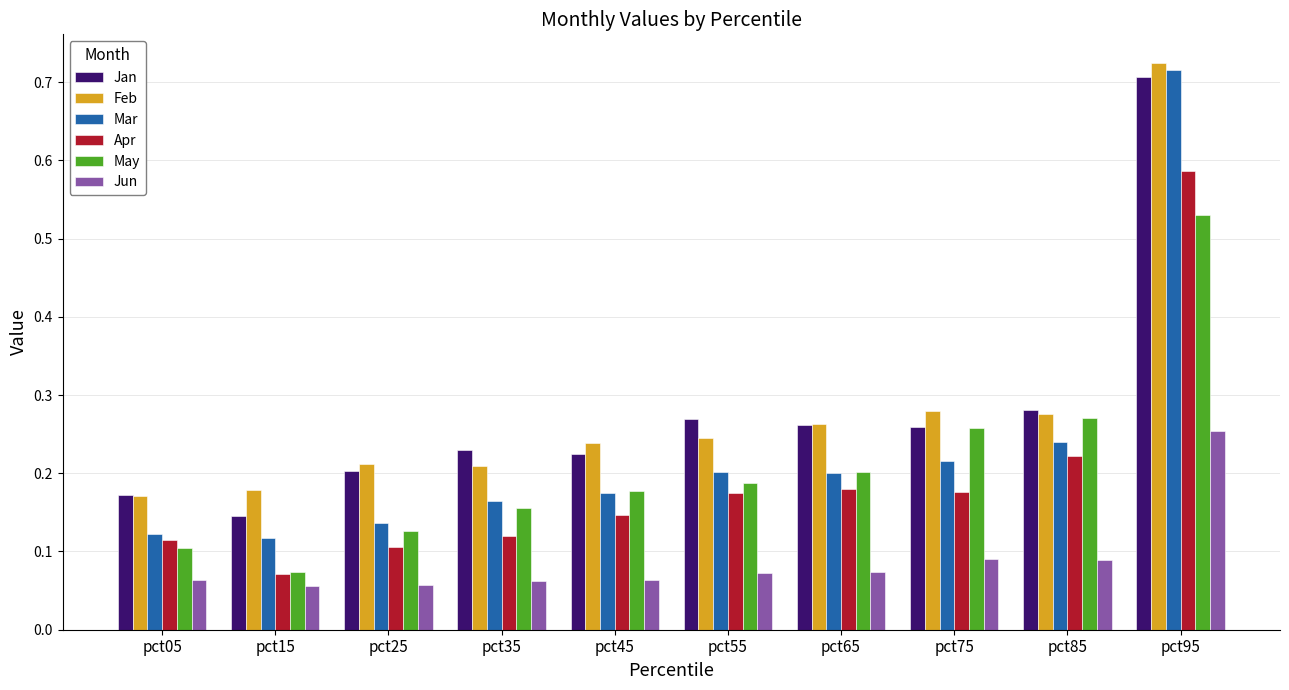

Which series has the widest spread of values?

Mar